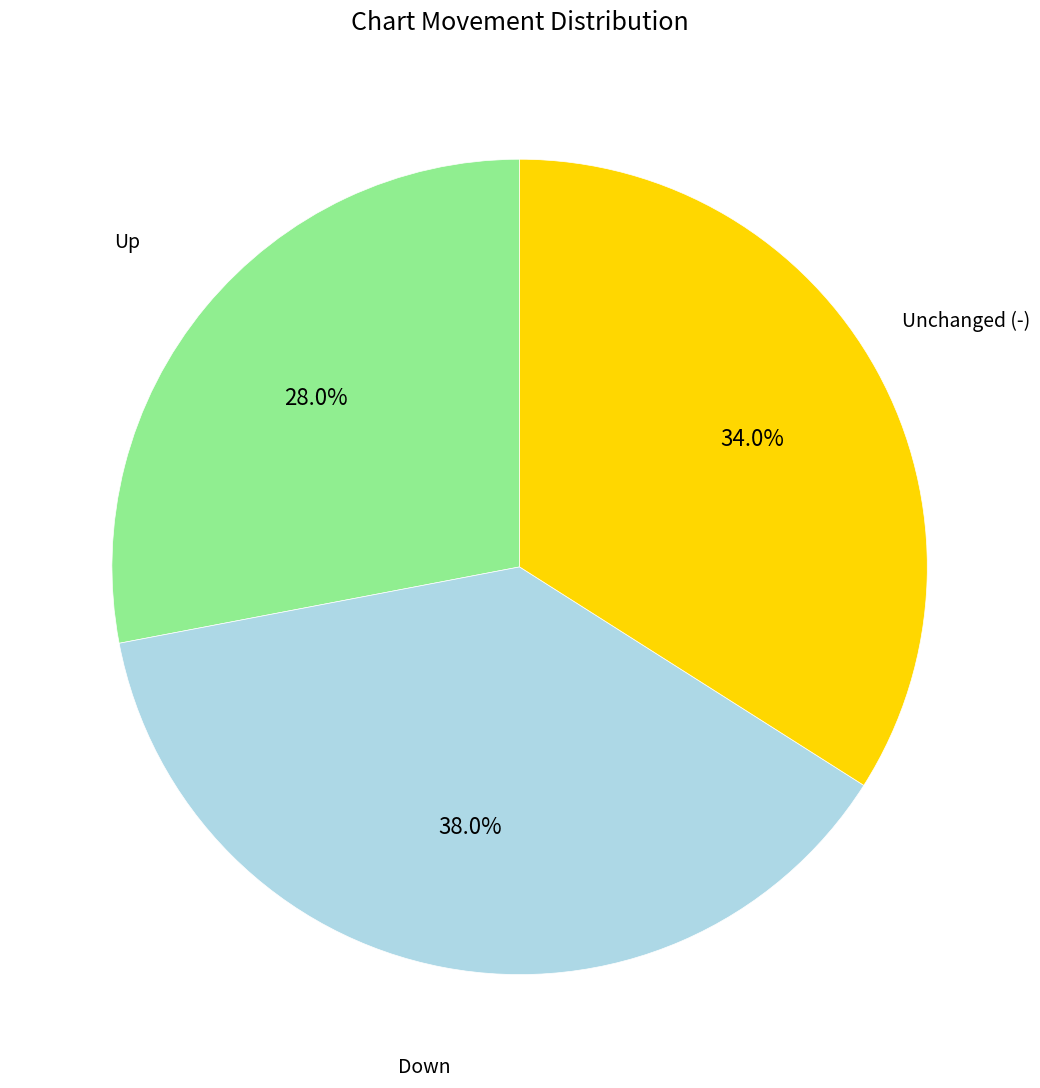

Is there a majority slice in this chart?

No